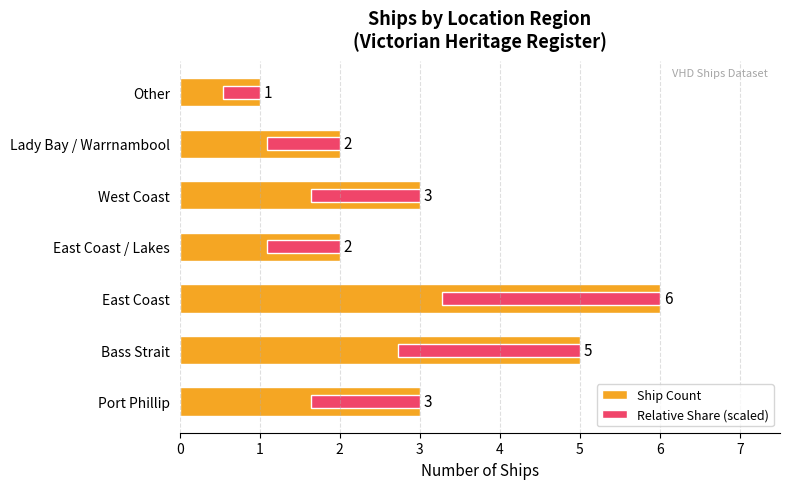

Which series has the largest total across all categories?

Ship Count